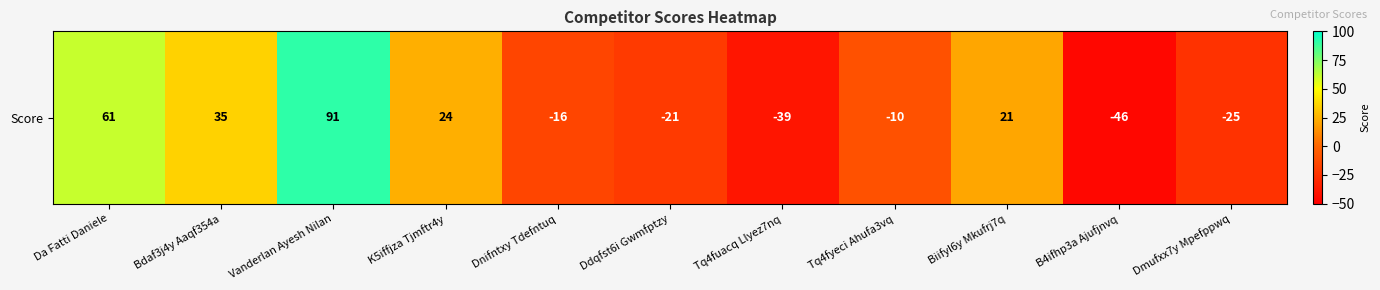

What is the average value?

7